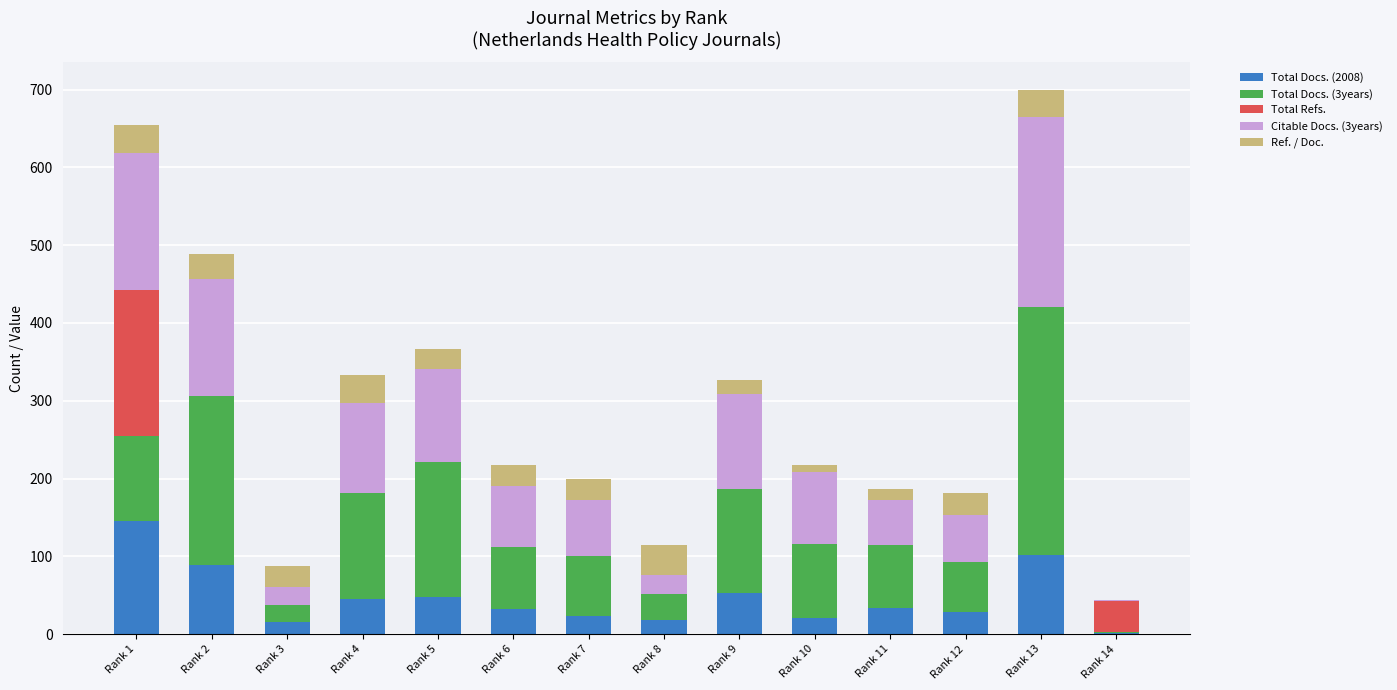

What are all the series names shown in the legend?

Total Docs. (2008), Total Docs. (3years), Total Refs., Citable Docs. (3years), Ref. / Doc.